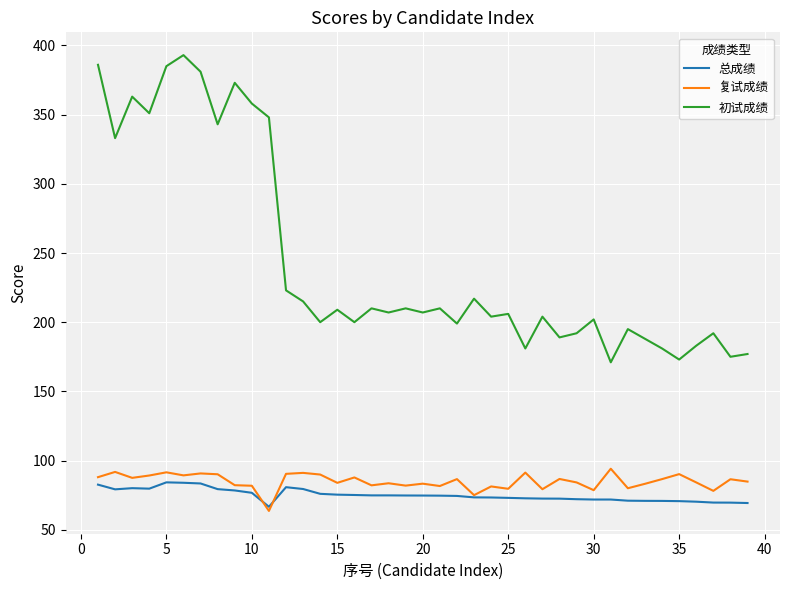

After their last crossing, which series has the higher values: 复试成绩 or 总成绩?

复试成绩